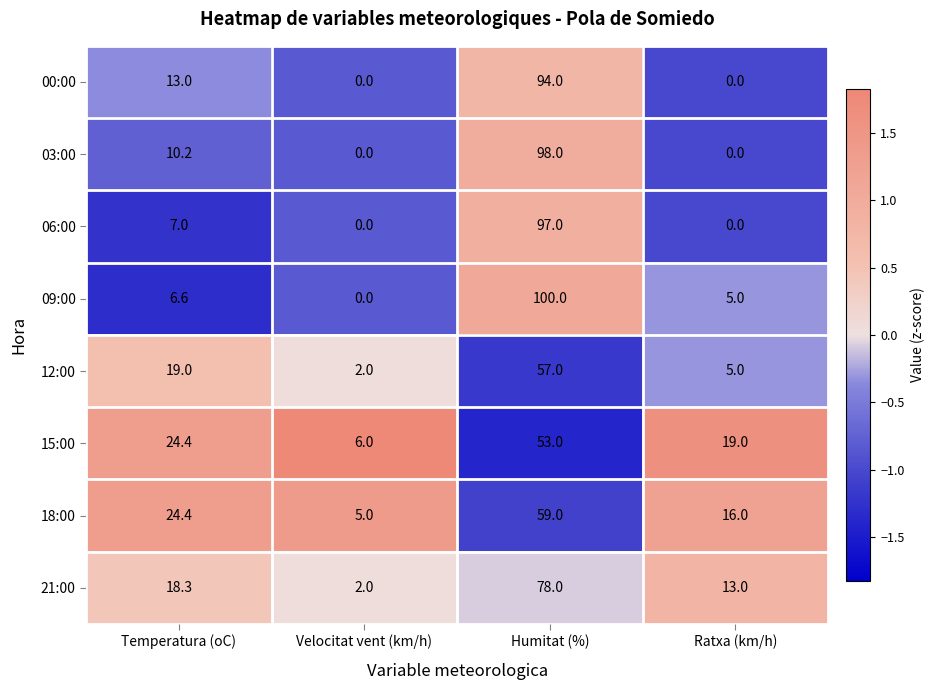

Which series has the widest spread of values?

09:00